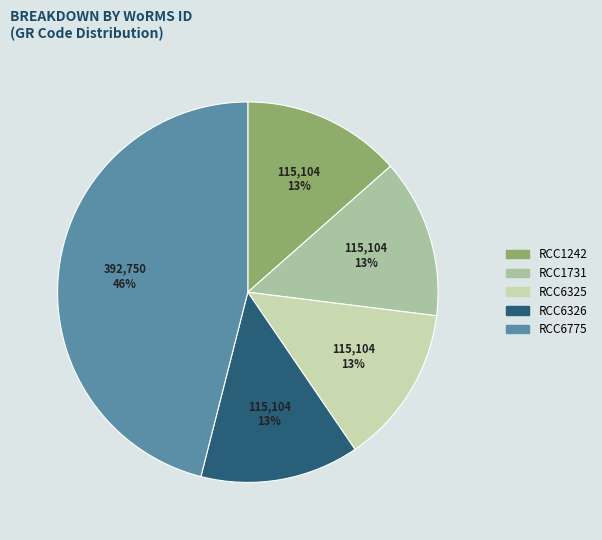

To the nearest percent, what is the average slice percentage?

20%